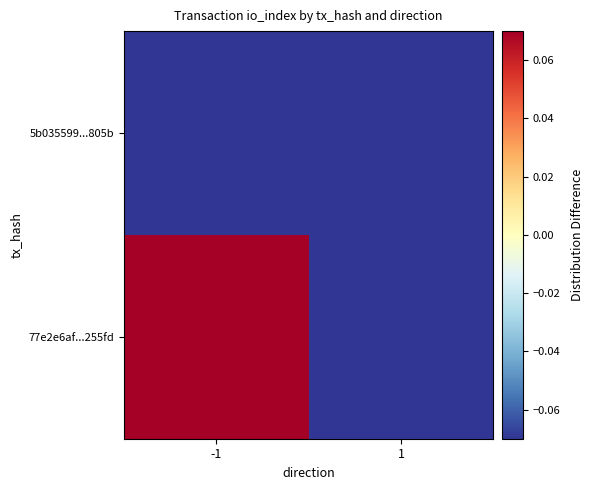

Count the number of categories in the chart.

2